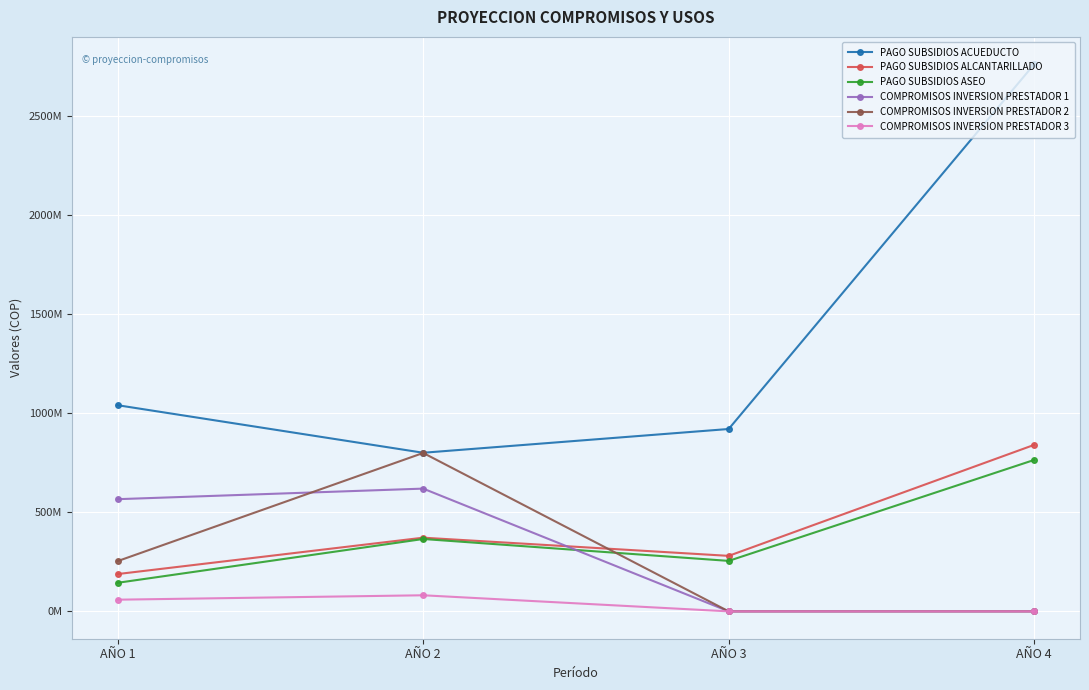

Reading left to right, list all the values displayed in this chart.

PAGO SUBSIDIOS ACUEDUCTO: AÑO 1=1040286596	AÑO 2=800402381	AÑO 3=920344488	AÑO 4=2761033465
PAGO SUBSIDIOS ALCANTARILLADO: AÑO 1=188310989	AÑO 2=371851735	AÑO 3=280081362	AÑO 4=840244026
PAGO SUBSIDIOS ASEO: AÑO 1=144222671	AÑO 2=365213559	AÑO 3=254718115	AÑO 4=764154345
COMPROMISOS INVERSION PRESTADOR 1: AÑO 1=566156806	AÑO 2=619466841	AÑO 3=0	AÑO 4=0
COMPROMISOS INVERSION PRESTADOR 2: AÑO 1=253765283	AÑO 2=799415167	AÑO 3=0	AÑO 4=0
COMPROMISOS INVERSION PRESTADOR 3: AÑO 1=58935037	AÑO 2=81194740	AÑO 3=0	AÑO 4=0